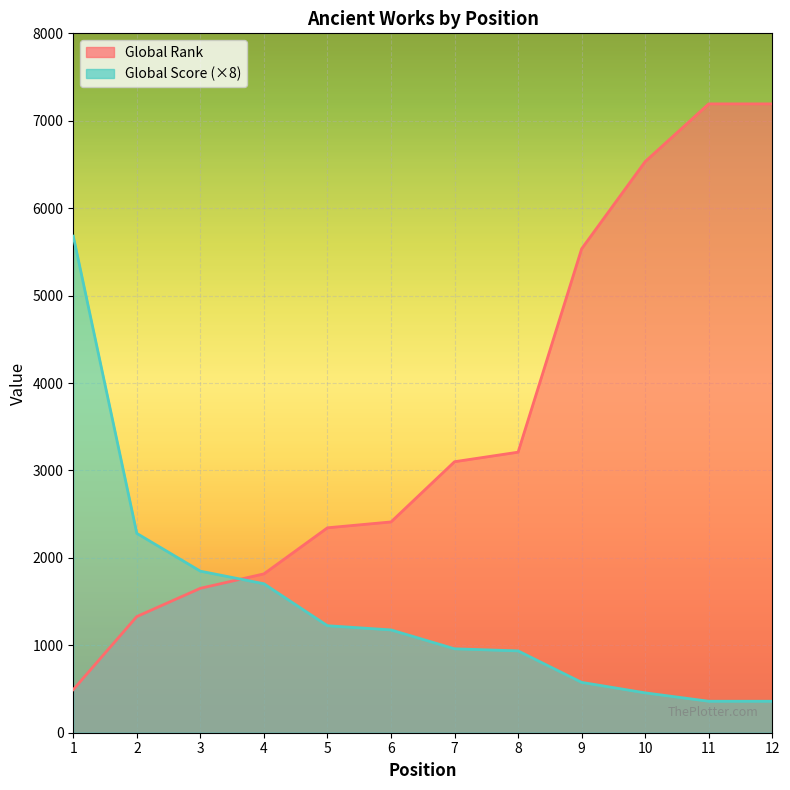

Reading left to right, what are all the values shown in this chart?

Global Rank: 1=493	2=1329	3=1652	4=1817	5=2344	6=2411	7=3100	8=3209	9=5535	10=6533	11=7193	12=7193
Global Score: 1=5680	2=2280	3=1848	4=1704	5=1224	6=1176	7=960	8=936	9=576	10=456	11=360	12=360